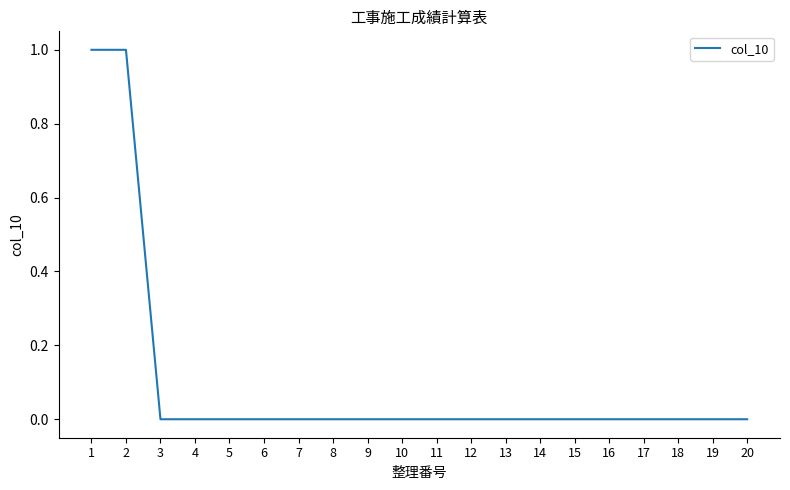

The chart shows a value of 0 at 15. True or false?

True